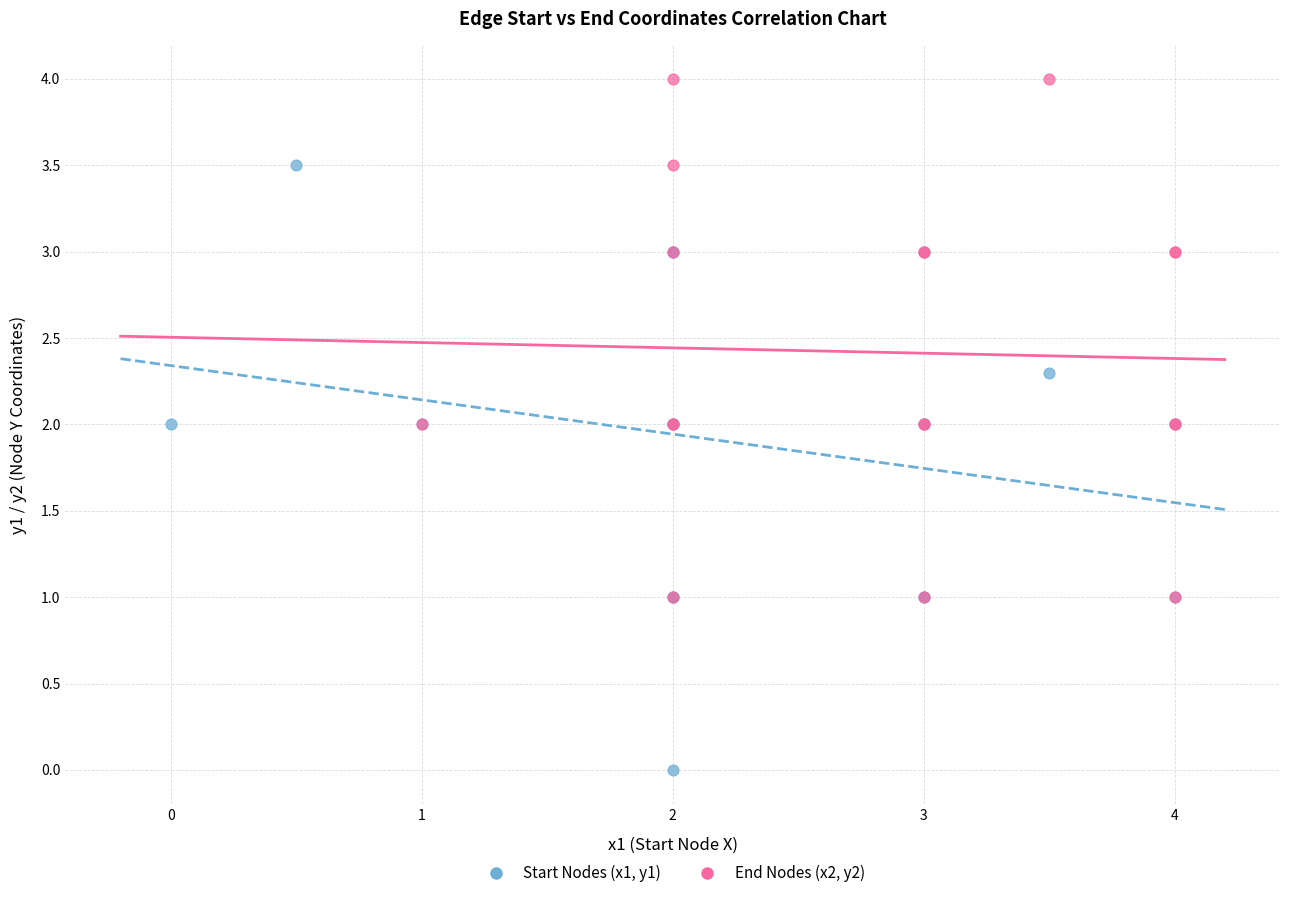

Which series has the largest Y range (max minus min)?

Start Nodes (x1, y1)